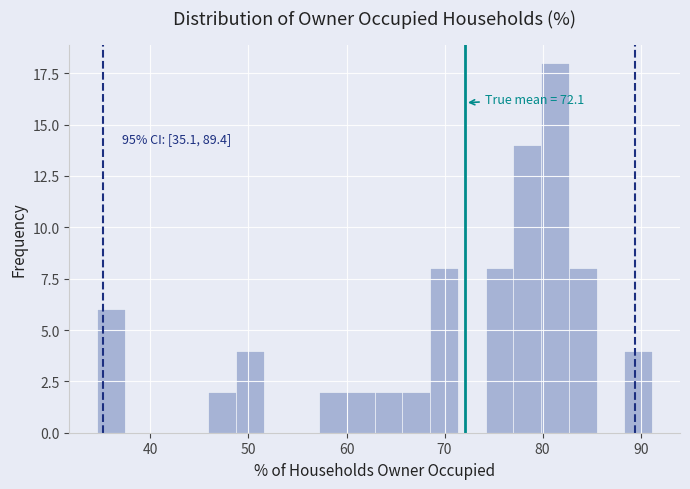

Read against the x-axis, roughly where is the centre of the tallest bar?

81